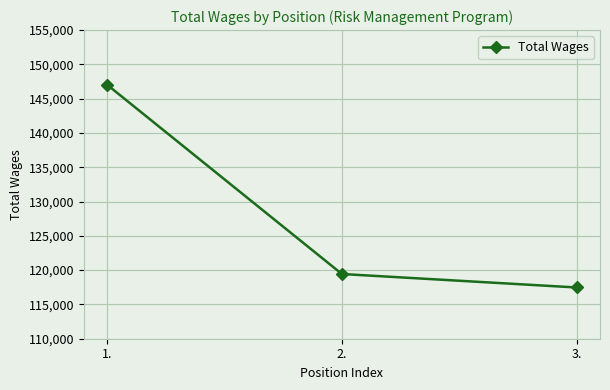

Reading left to right, what are all the values shown in this chart?

1.=147014	2.=119437	3.=117470